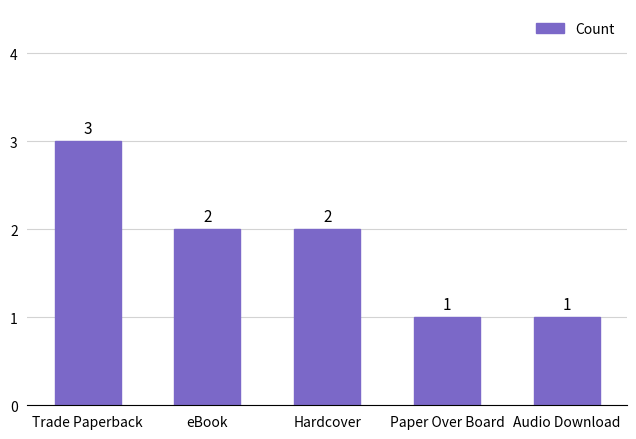

What is the sum of all values?

9